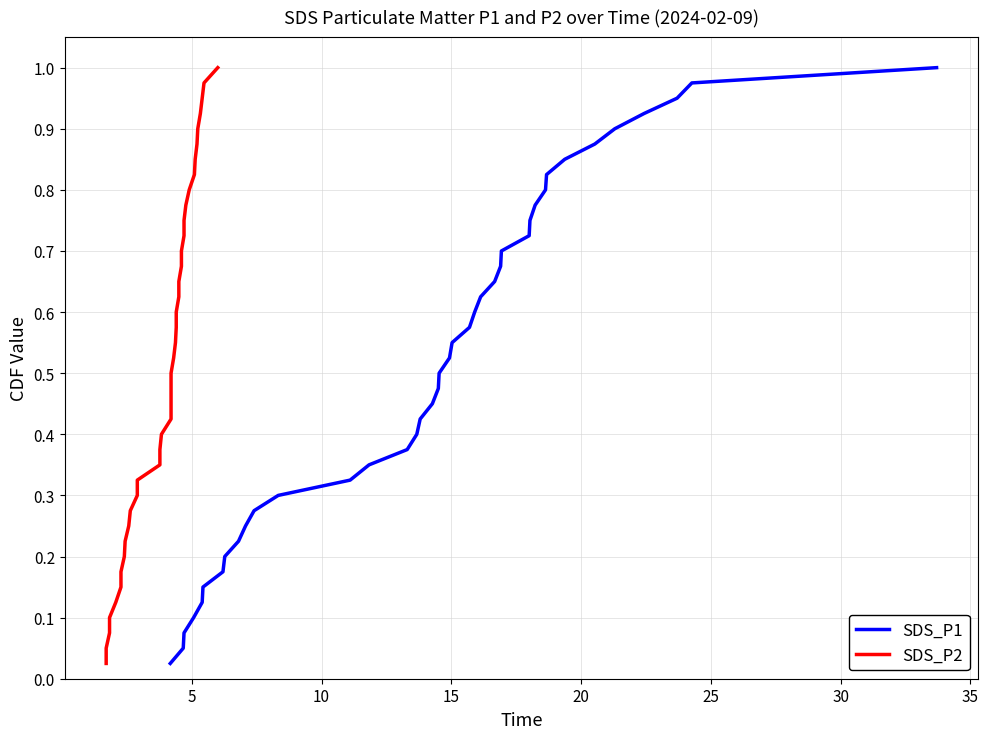

At how many categories does at least one series exceed 0?

40